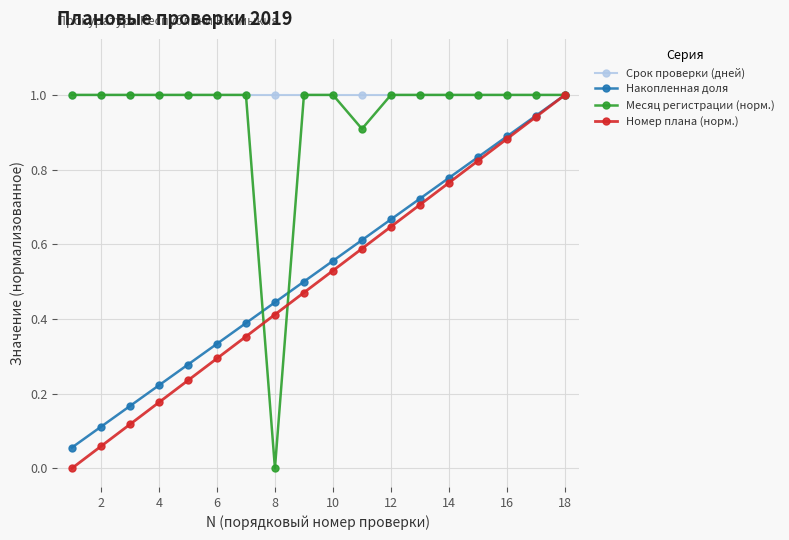

What are all the series names shown in the legend?

Срок проверки (дней), Накопленная доля, Месяц регистрации (норм.), Номер плана (норм.)